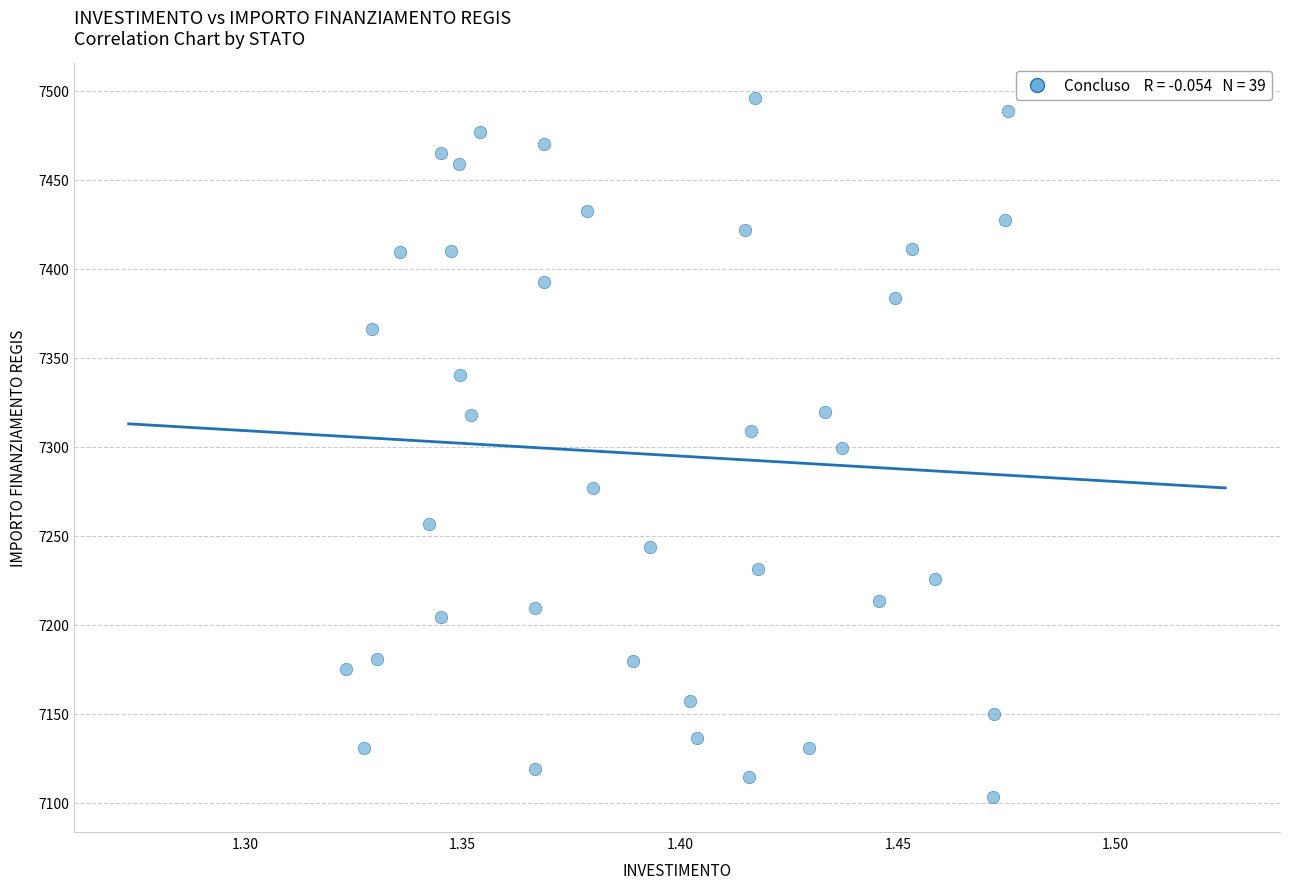

How many points are shown in the scatter plot?

39